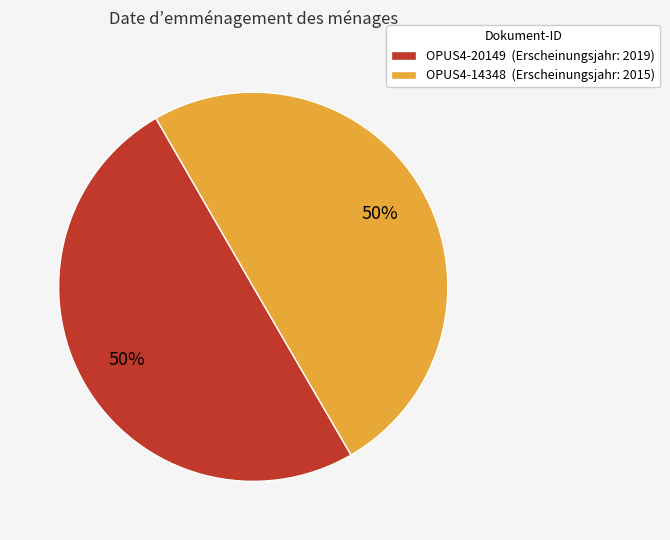

To the nearest percent, what percentage of the pie is OPUS4-20149?

50%